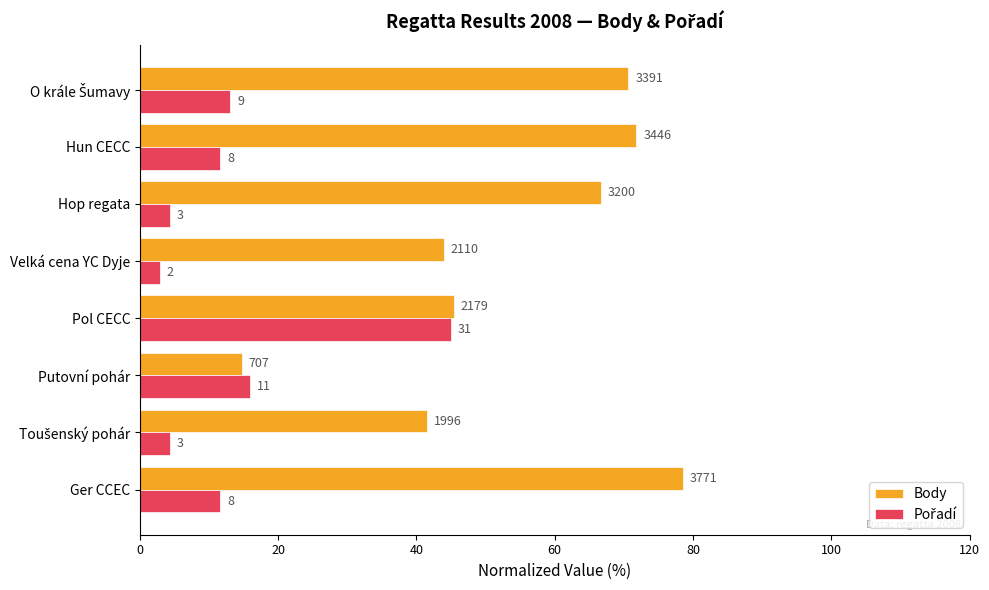

Reading left to right, what are all the values shown in this chart?

Body: 78.6	41.6	14.7	45.4	44.0	66.7	71.8	70.6
Pořadí: 11.6	4.3	15.9	44.9	2.9	4.3	11.6	13.0